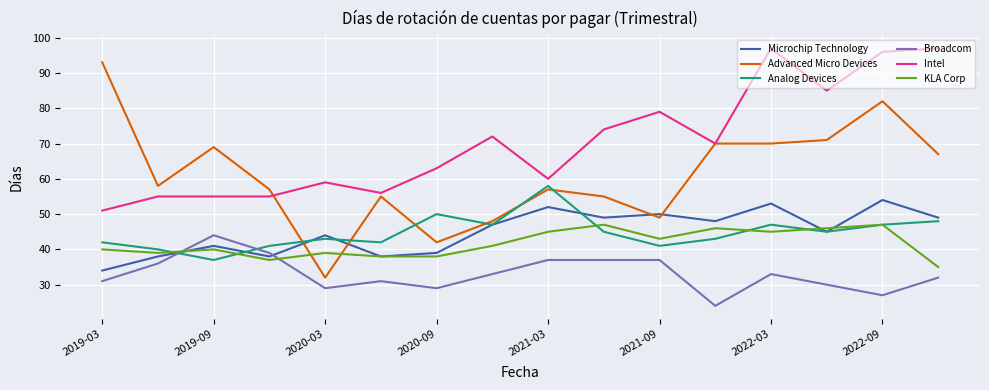

True or false: Microchip Technology and Intel cross at least once.

False